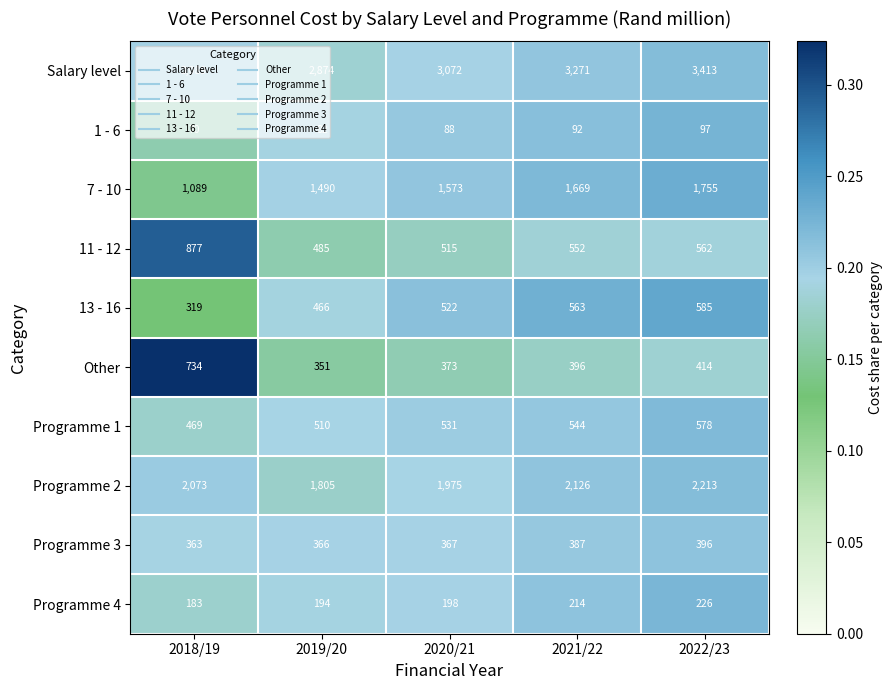

At which category does the chart reach its minimum across all series?

2018/19